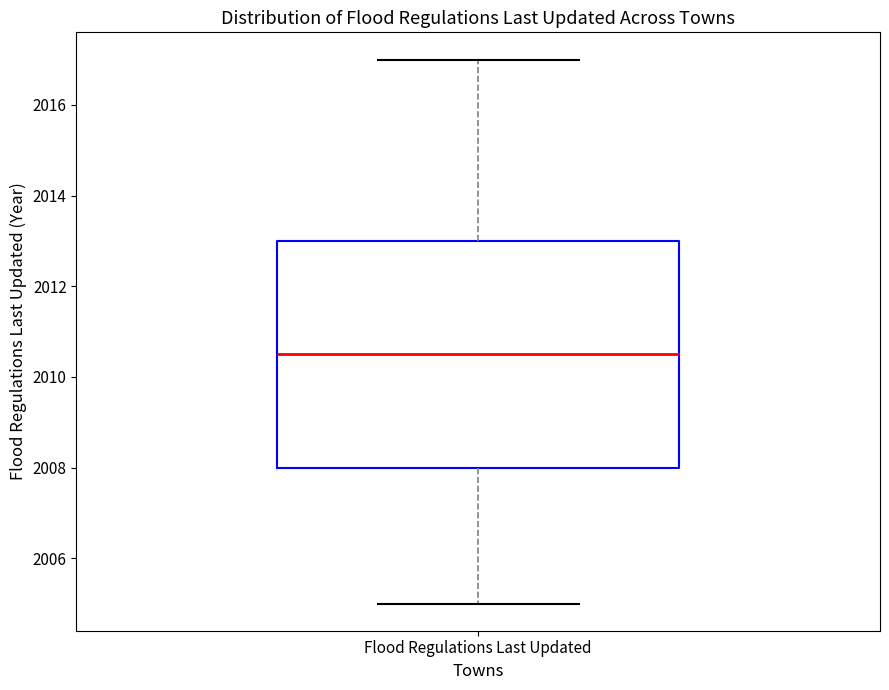

Transcribe this box plot: give where the median line is, the range the box spans, and where the two whiskers end, as read against the y-axis. The values are not printed on the chart, so give them approximately, as read against the axis.

median 2010.6, box 2008.0 to 2013.0, whiskers 2005.0 to 2017.0